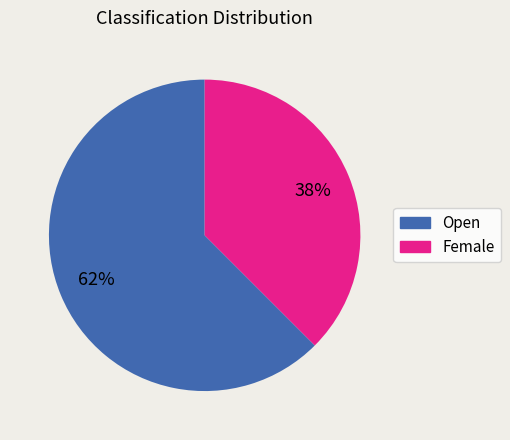

Is the sum of Open and Female greater than half?

Yes